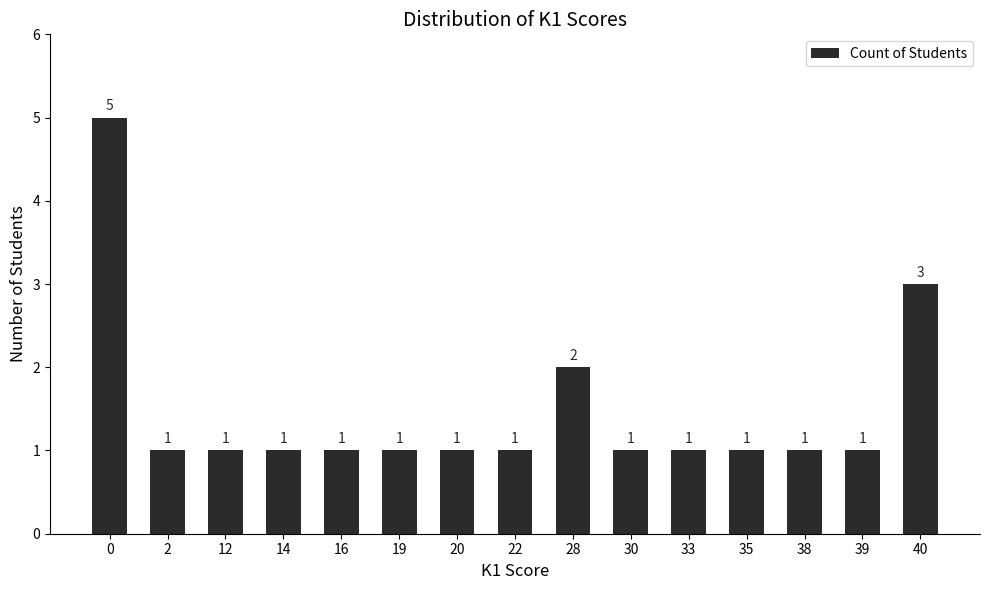

What is the change in value from 0 to 30?

-4